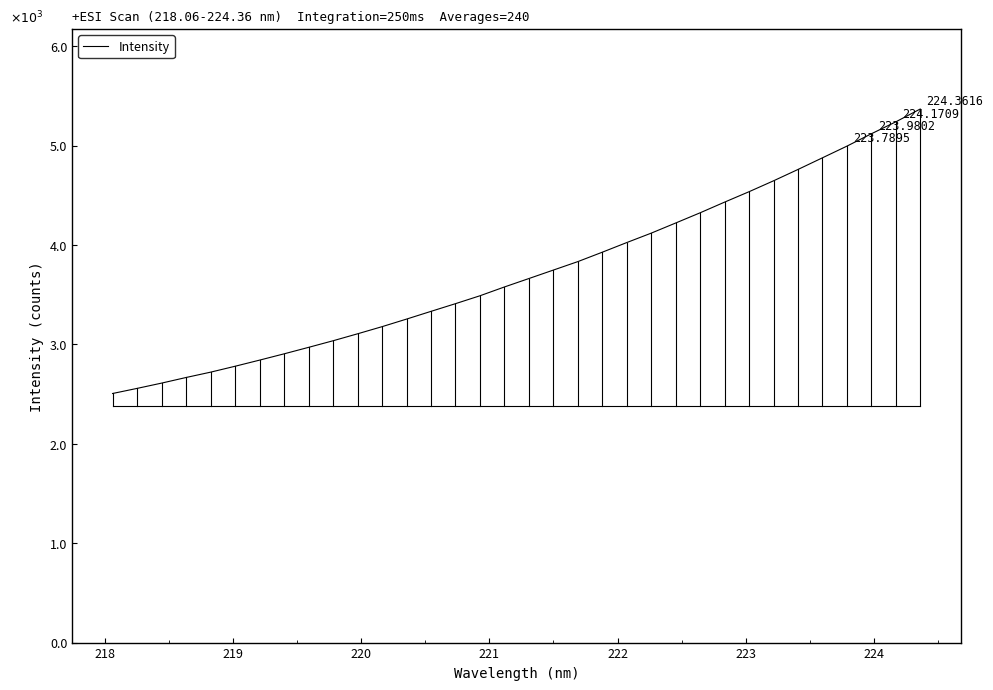

Reading right to left, extract all data points from this chart.

5369.0	5239.7	5119.6	4995.3	4877.9	4760.8	4646.6	4537.1	4432.2	4324.9	4222.1	4120.1	4025.3	3928.3	3833.6	3748.5	3663.2	3578.4	3489.8	3410.3	3333.0	3255.0	3178.9	3107.0	3037.1	2970.7	2905.5	2842.2	2780.6	2721.1	2667.5	2610.9	2557.7	2506.4